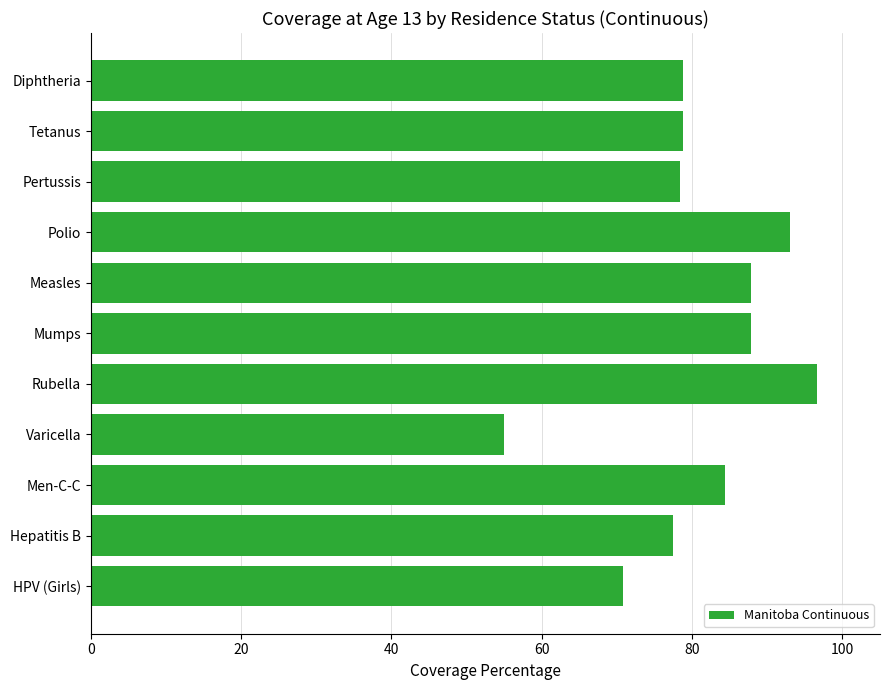

True or false: the data shows 99.6 at HPV (Girls).

False